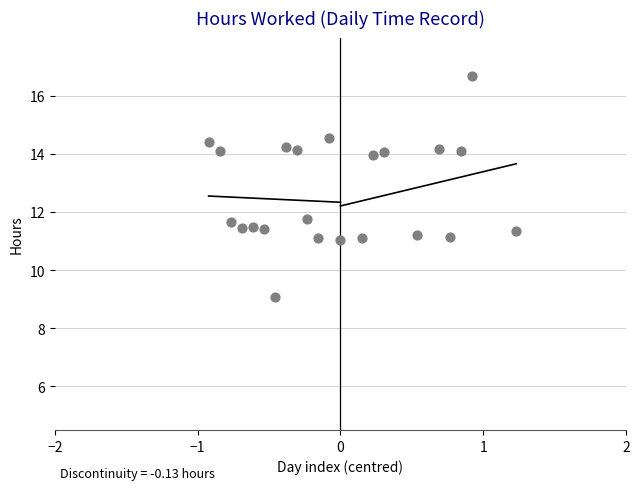

What is the range of Y values (max minus min)?

7.6